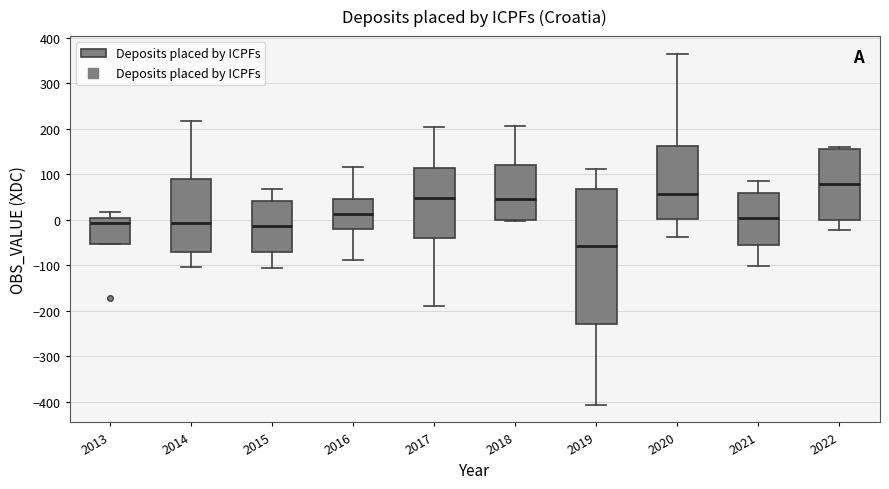

Reading left to right, transcribe this box plot: for each box, give where its median line is, the range the box spans, and where its two whiskers end, as read against the y-axis. The values are not printed on the chart, so give them approximately, as read against the axis.

2013: median -10, box -50 to 0, whiskers -50 to 20
2014: median -10, box -70 to 90, whiskers -100 to 220
2015: median -10, box -70 to 40, whiskers -110 to 70
2016: median 10, box -20 to 50, whiskers -90 to 110
2017: median 50, box -40 to 110, whiskers -190 to 200
2018: median 50, box 0 to 120, whiskers 0 to 210
2019: median -60, box -230 to 70, whiskers -410 to 110
2020: median 60, box 0 to 160, whiskers -40 to 360
2021: median 0, box -60 to 60, whiskers -100 to 80
2022: median 80, box 0 to 150, whiskers -20 to 160